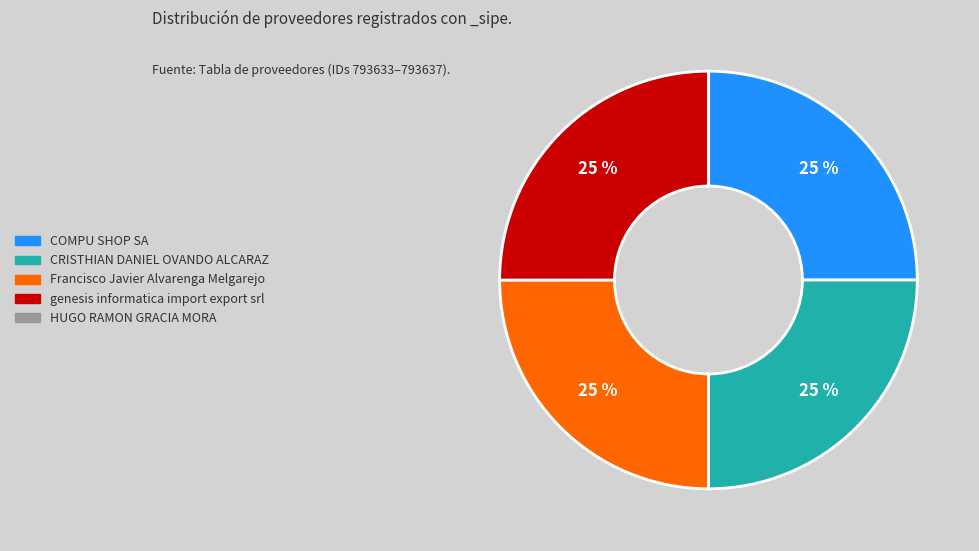

To the nearest percent, what is the difference between the largest and smallest slice percentages?

25%